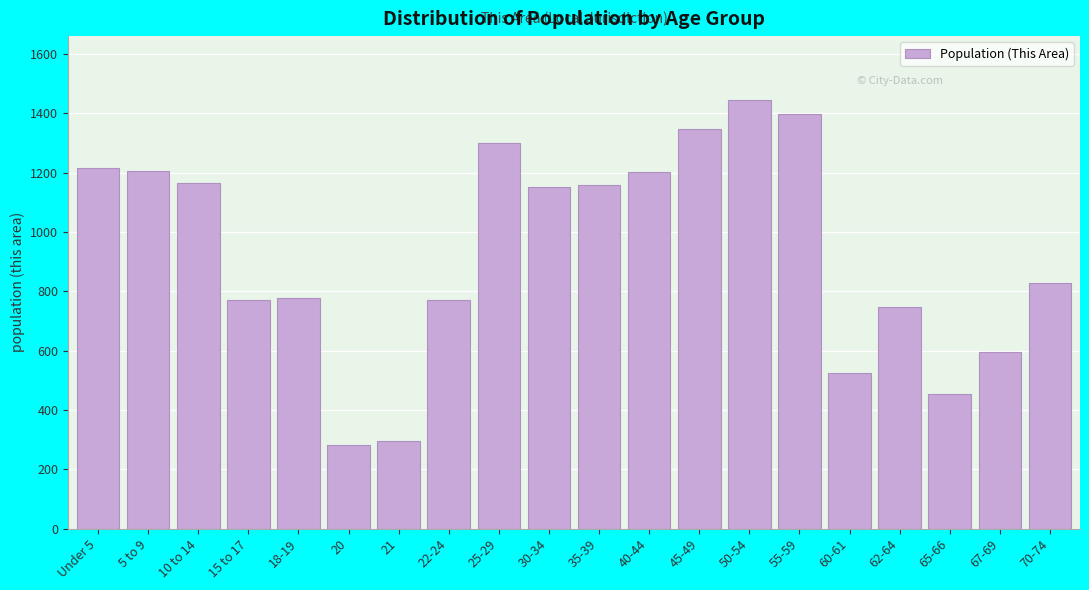

Which category has the highest value across all series?

50-54